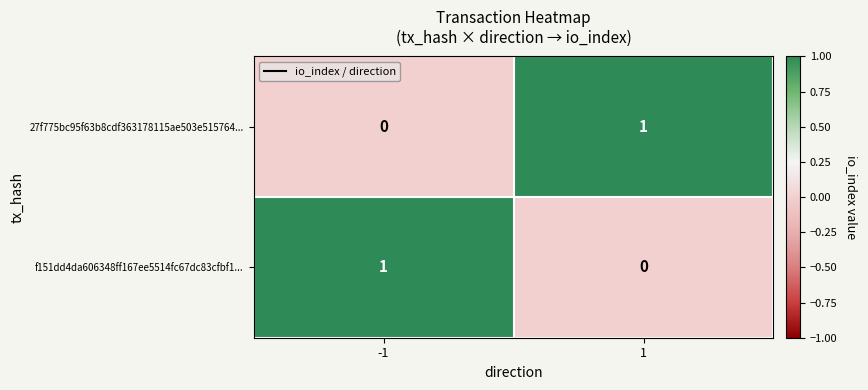

Rank the categories by 27f775bc95f63b8cdf363178115ae503e515764... value from lowest to highest.

-1, 1